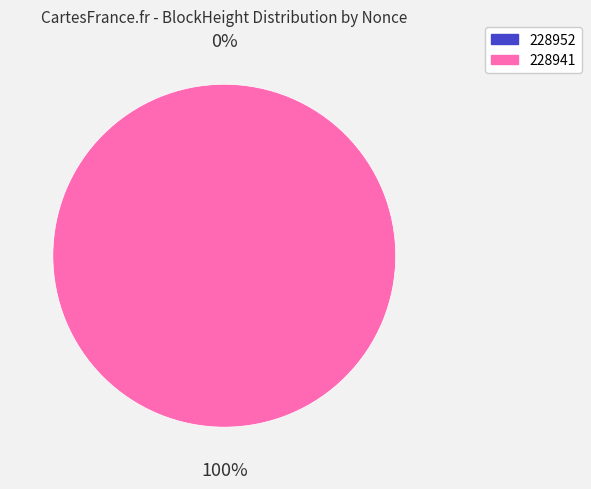

What is the largest slice in the pie chart?

228941